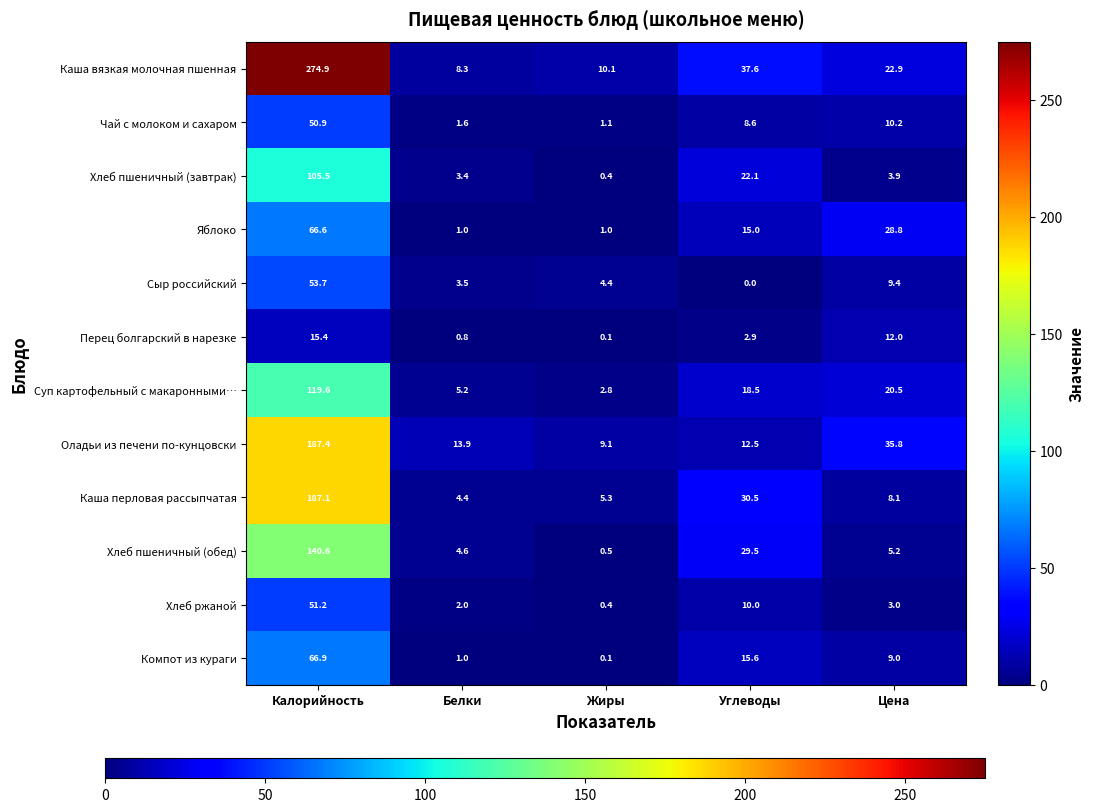

How many series are shown in this chart?

12